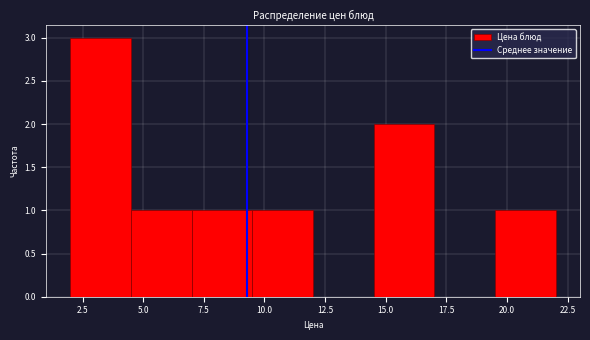

What is the height of the bar covering 9.5 to 12.0 on the x-axis? Neither the bar edges nor the heights are printed on the chart, so give them approximately, as read against the axes.

1